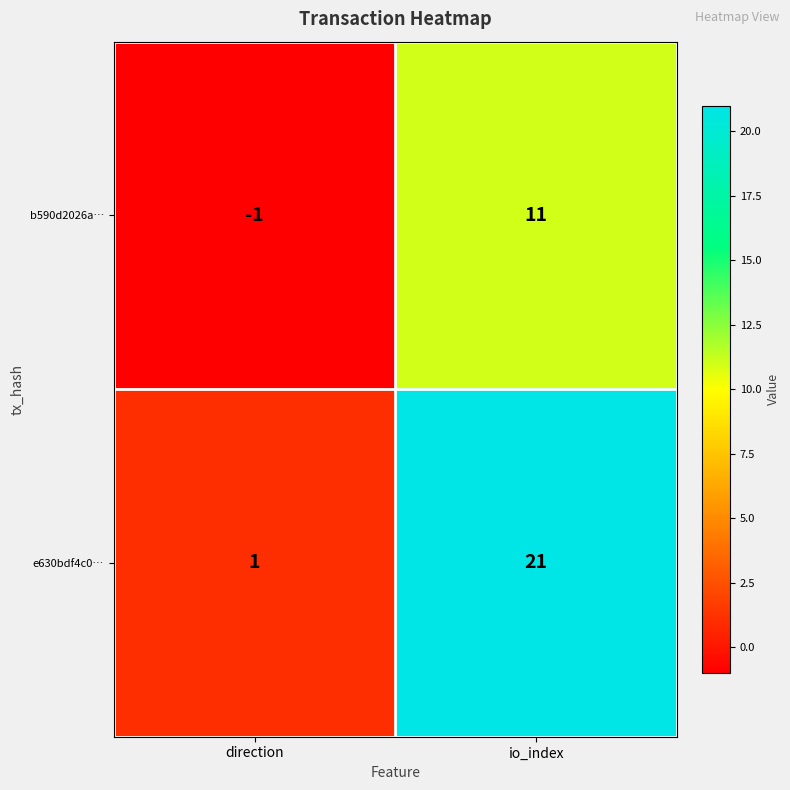

Is it true that b590d2026a… equals 11 at io_index?

True